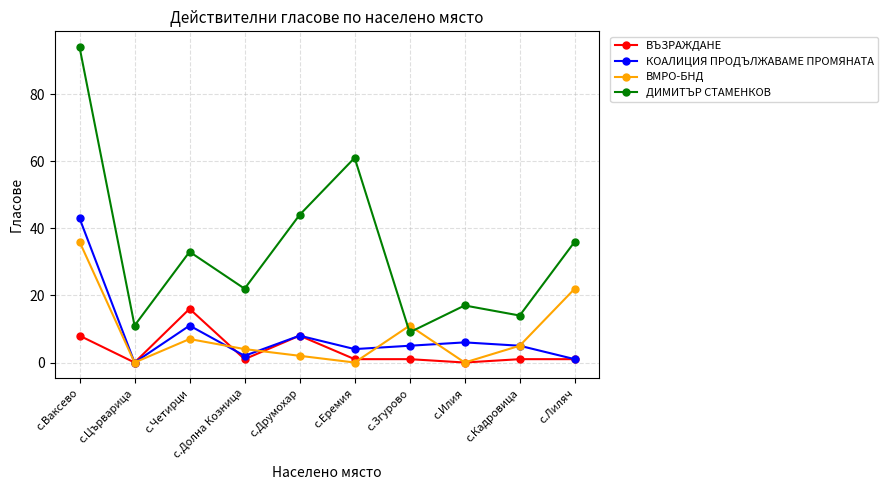

Does the chart display data point markers on the line(s)?

Yes